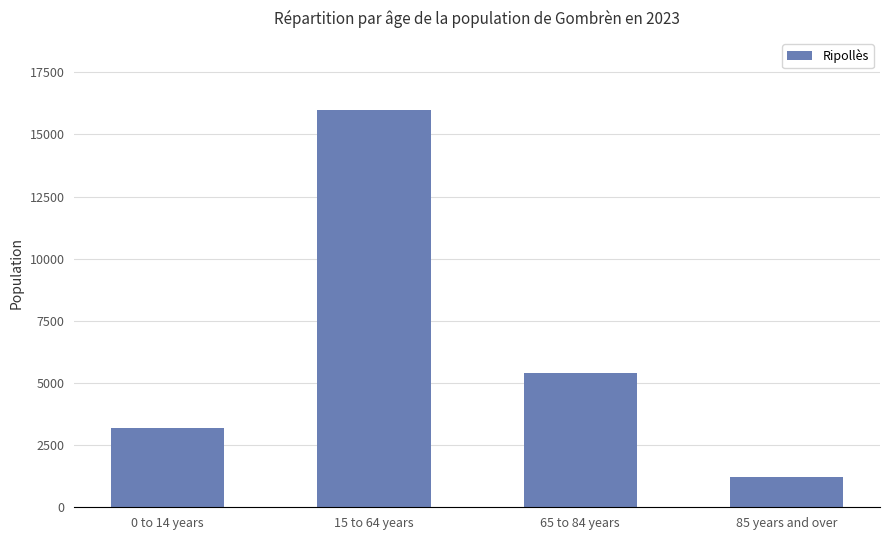

What is the greatest value displayed?

15998